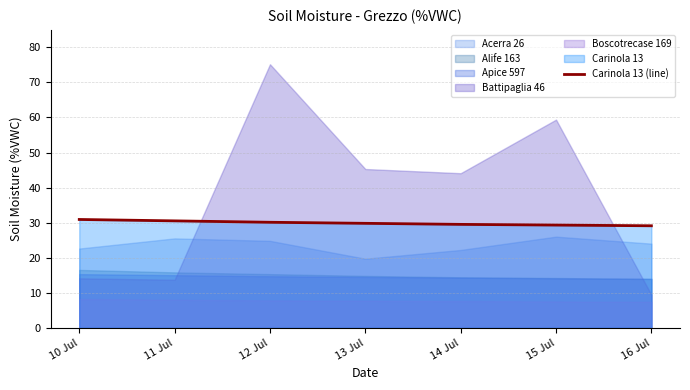

What is the minimum value for Carinola 13 (line)?

29.1